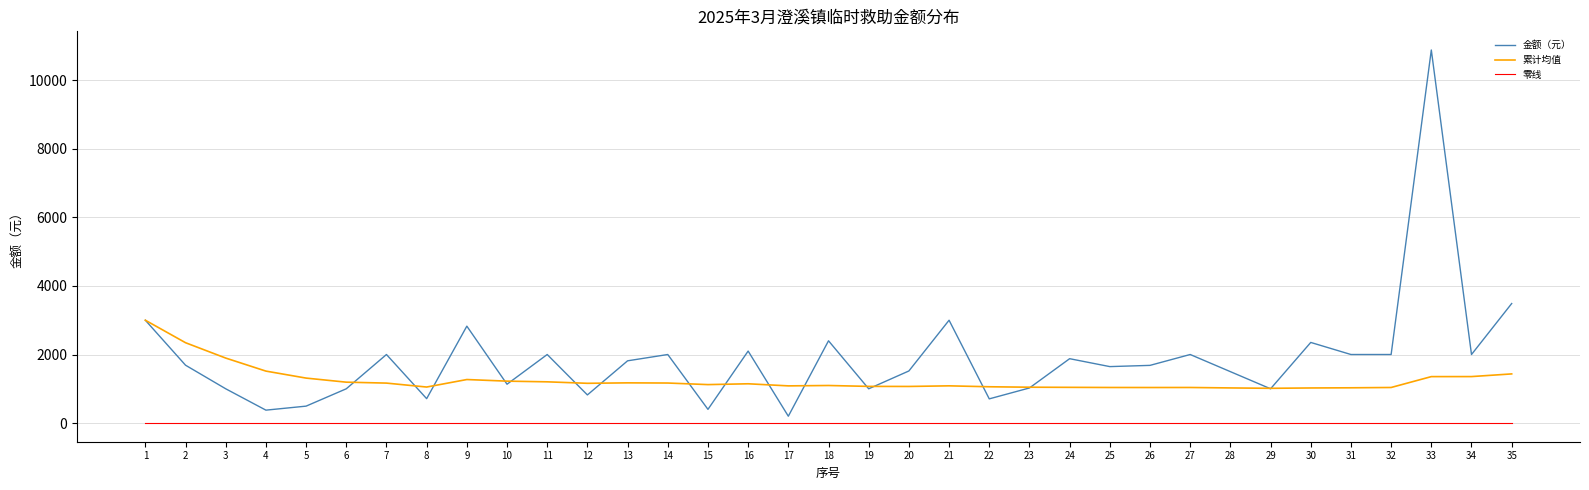

List the series in order of their overall mean, lowest first.

零线, 累计均值, 金额（元）